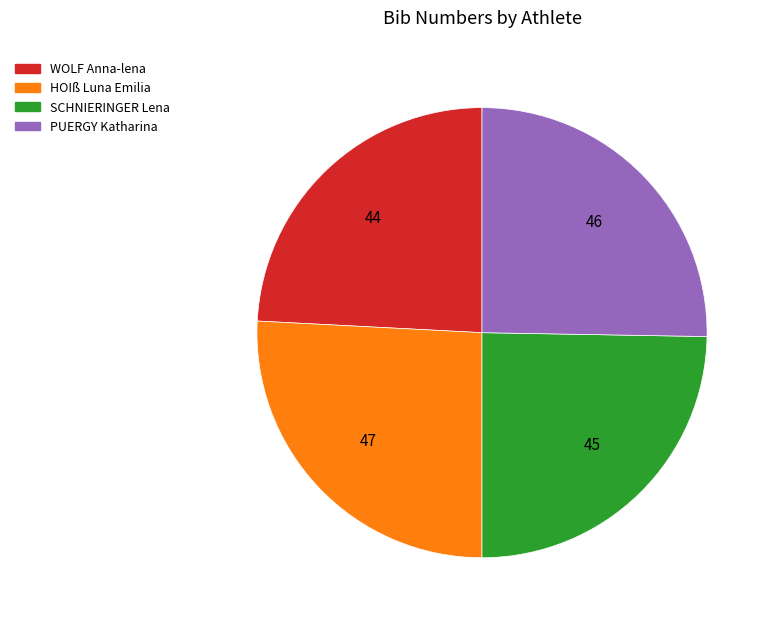

Is it true that HOIß Luna Emilia is 26% of the pie?

True